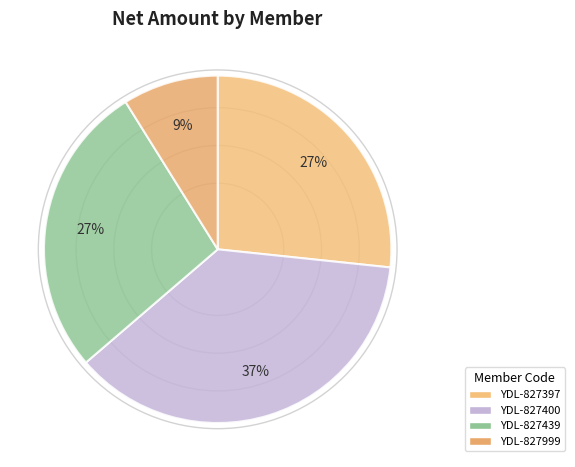

The YDL-827400 slice represents 49% of the pie. True or false?

False